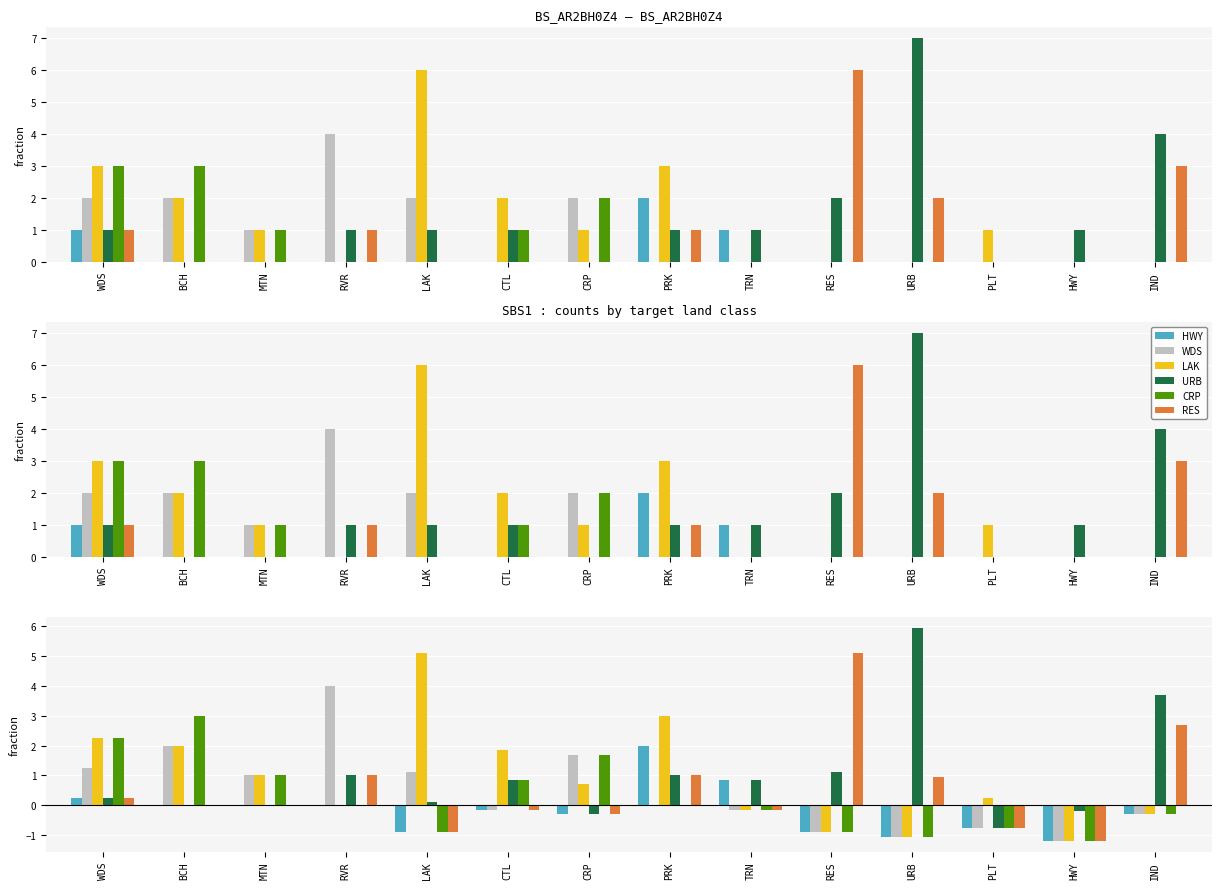

What is the difference between the highest and lowest values at BCH?

3.0